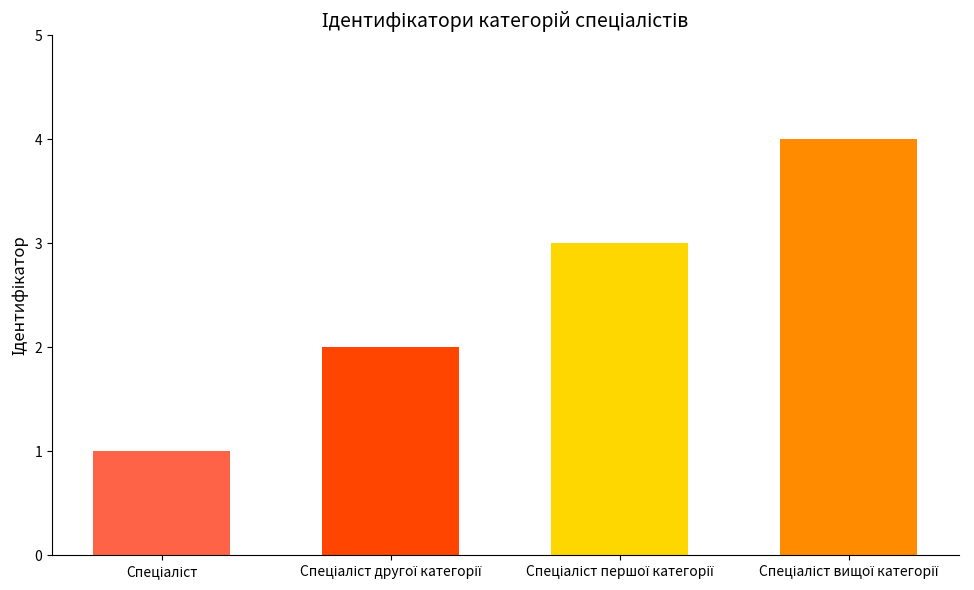

Reading left to right, transcribe all the data shown in this chart.

1	2	3	4